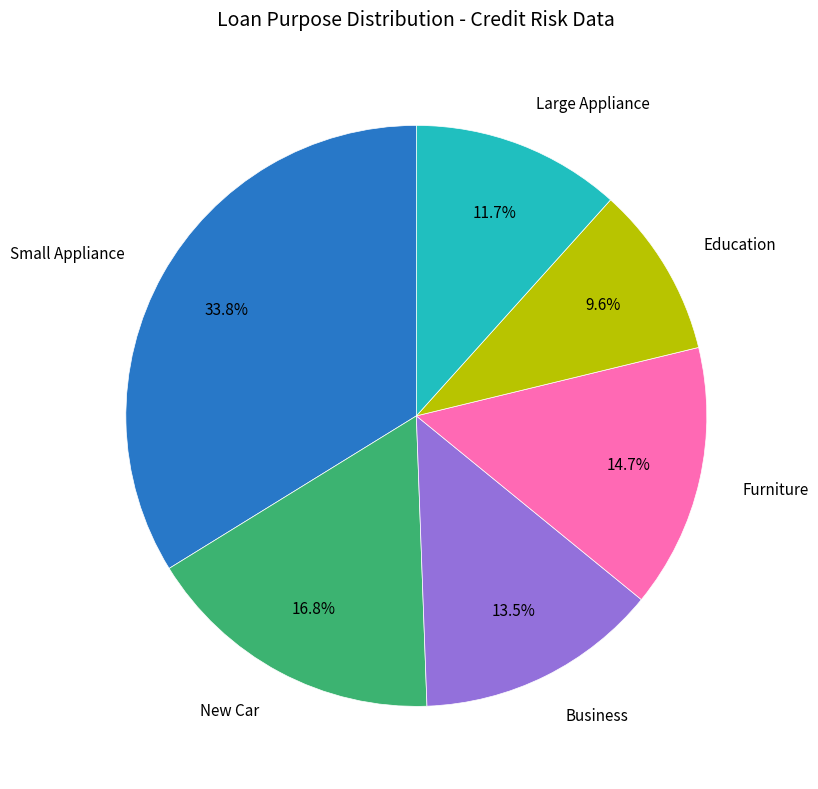

Count the number of slices in the pie.

6